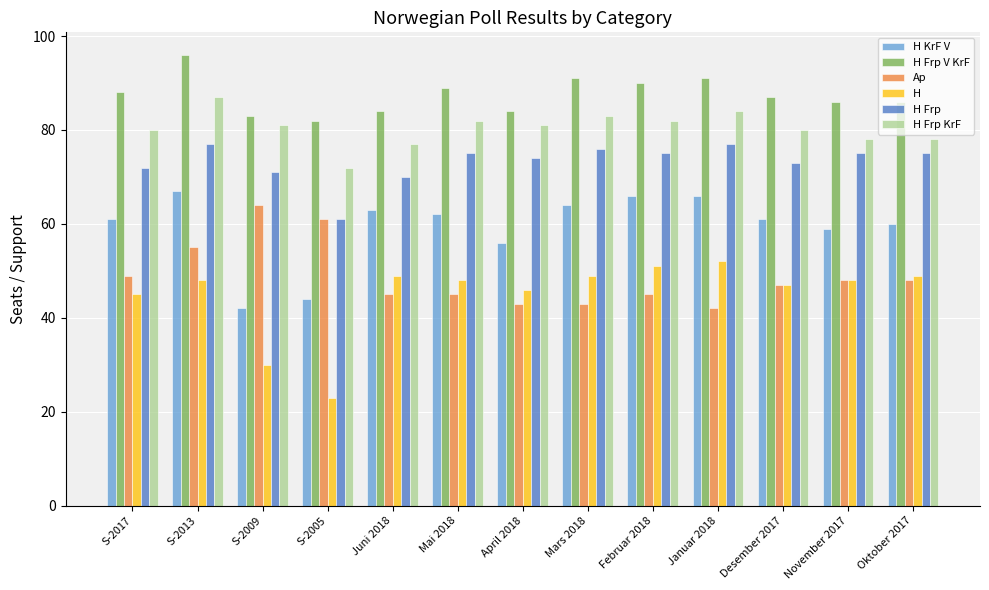

Is it true that H equals 36 at S-2005?

False